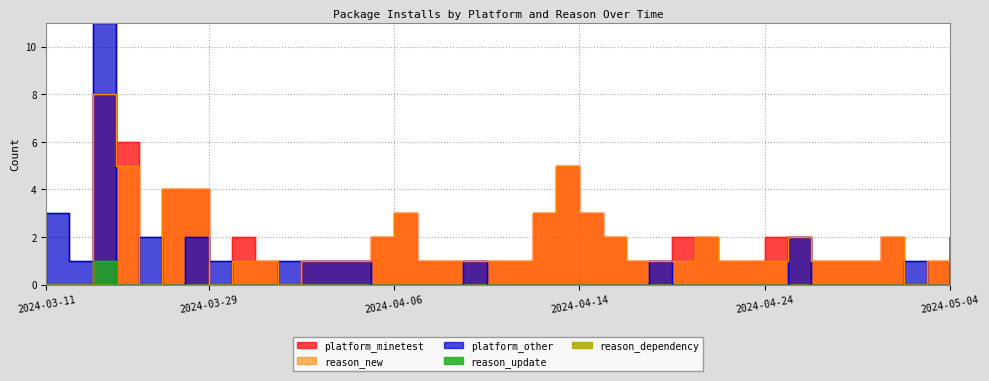

Where is the first local maximum for reason_new?

2024-03-24